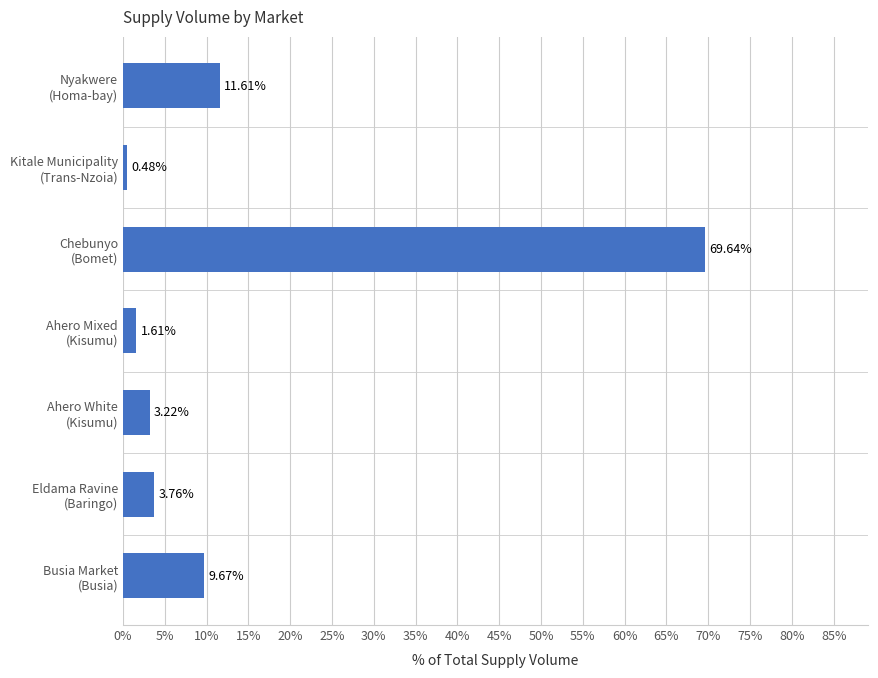

List the labels in order of value, smallest first.

Kitale Municipality
(Trans-Nzoia), Ahero Mixed
(Kisumu), Ahero White
(Kisumu), Eldama Ravine
(Baringo), Busia Market
(Busia), Nyakwere
(Homa-bay), Chebunyo
(Bomet)